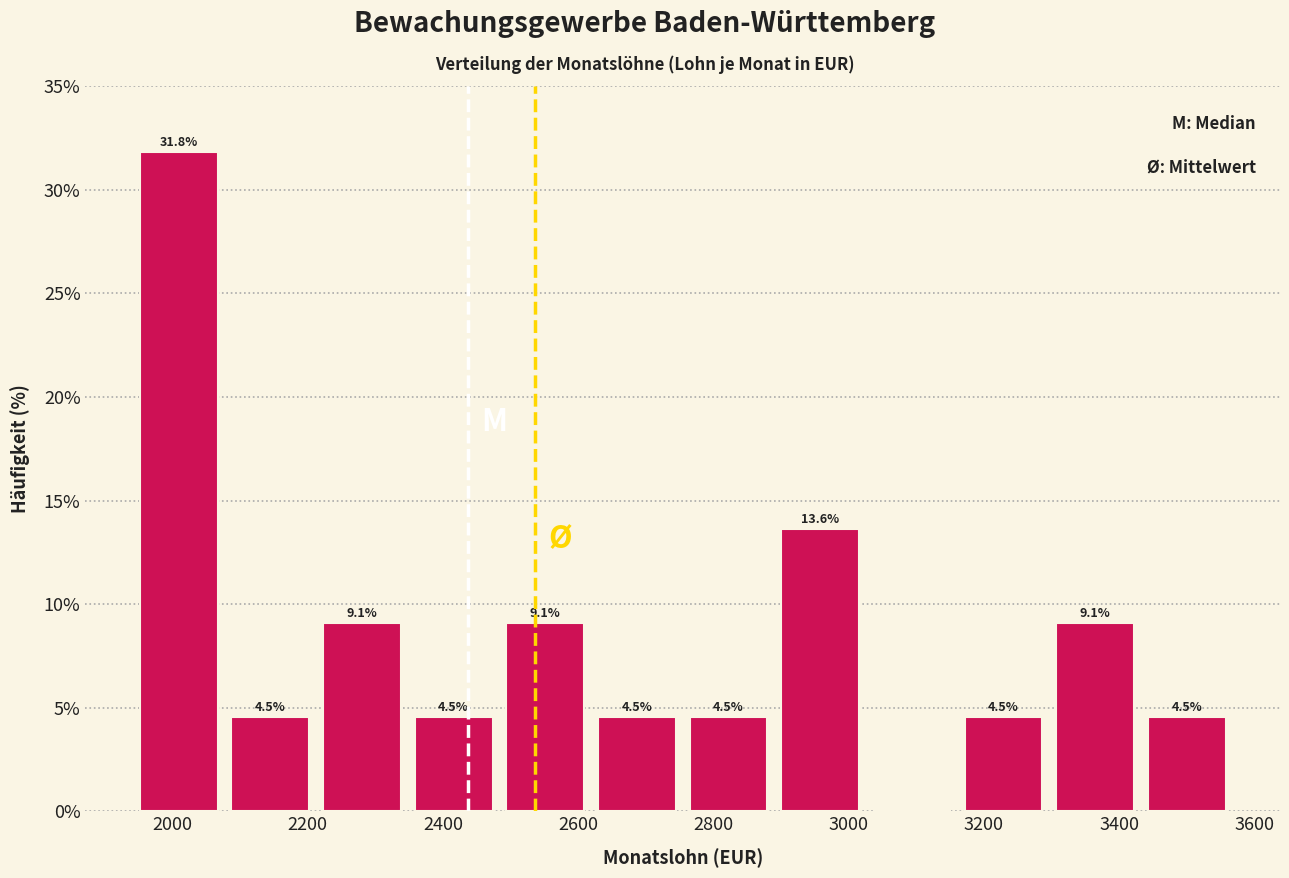

Over which range of the x-axis is the bar tallest?

1940 to 2080